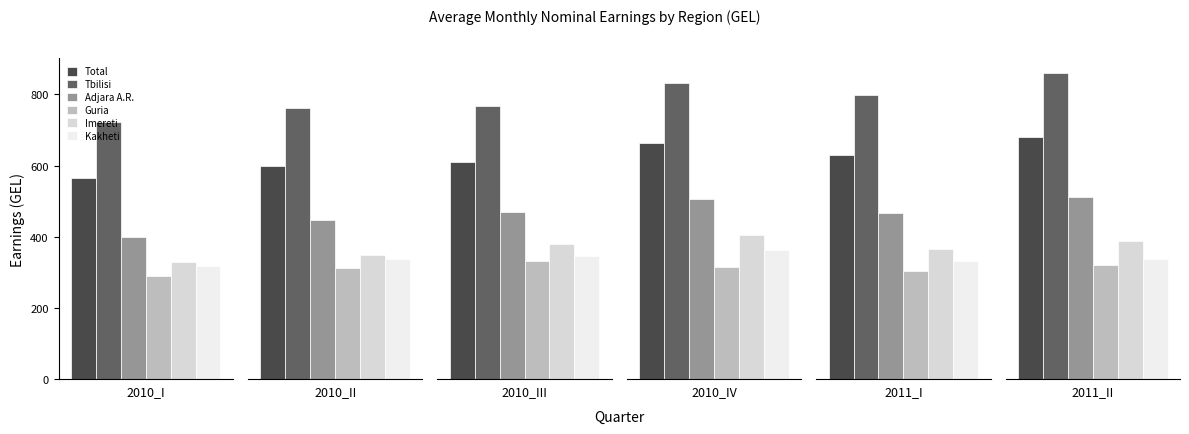

List the series in order of their peak value, lowest first.

Guria, Kakheti, Imereti, Adjara A.R., Total, Tbilisi